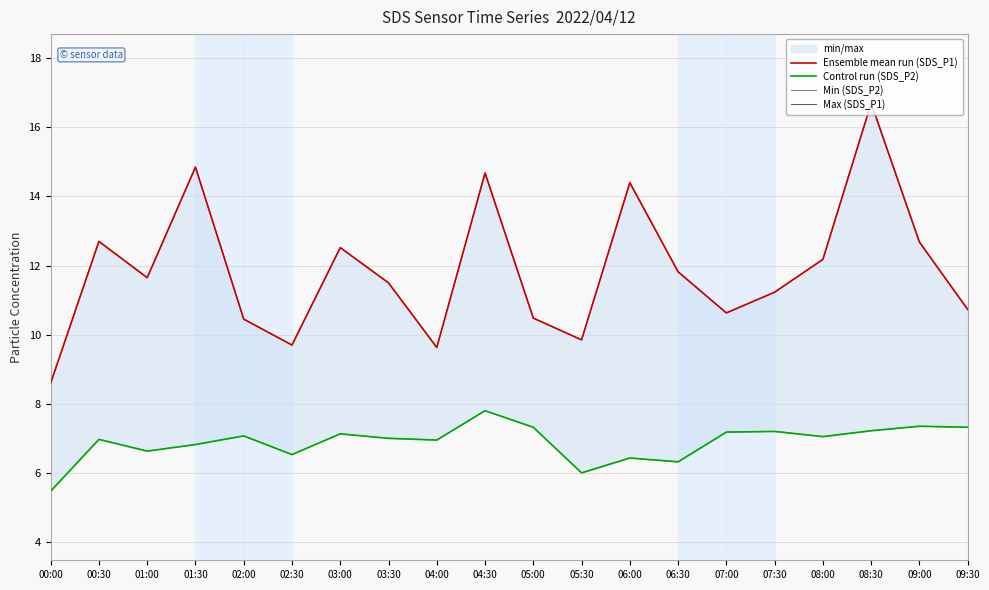

How many interior local peaks does the Max (SDS_P1) series have?

6